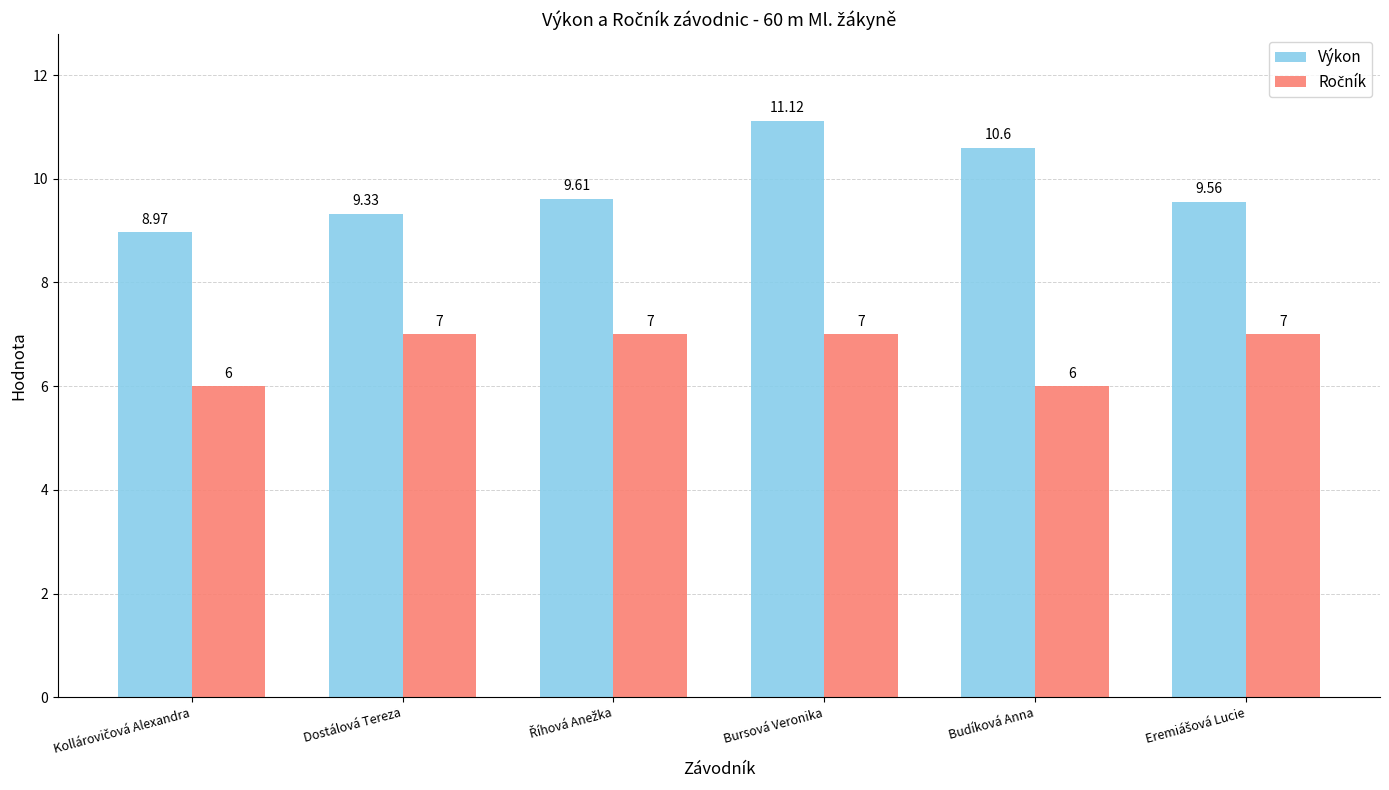

Which series has the largest range (max minus min)?

Výkon